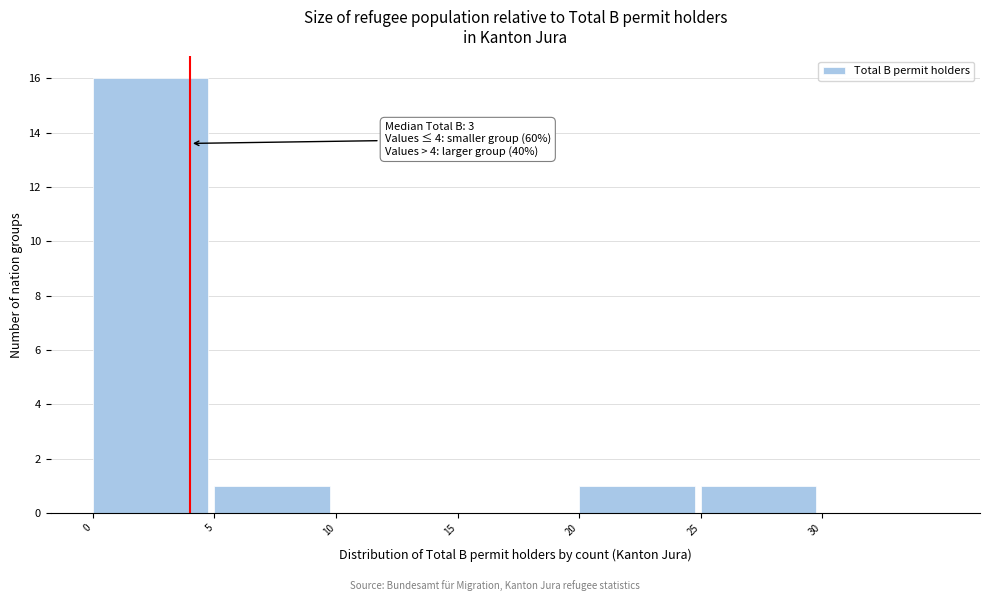

Which range on the x-axis has the tallest bar?

0 to 5